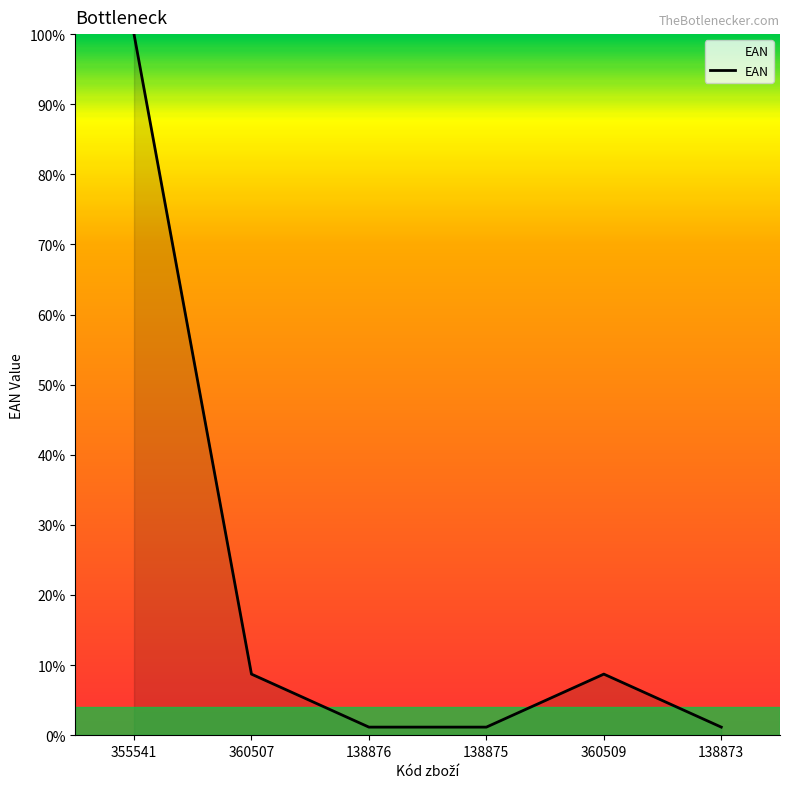

Is this an area chart (filled region under the line)?

No